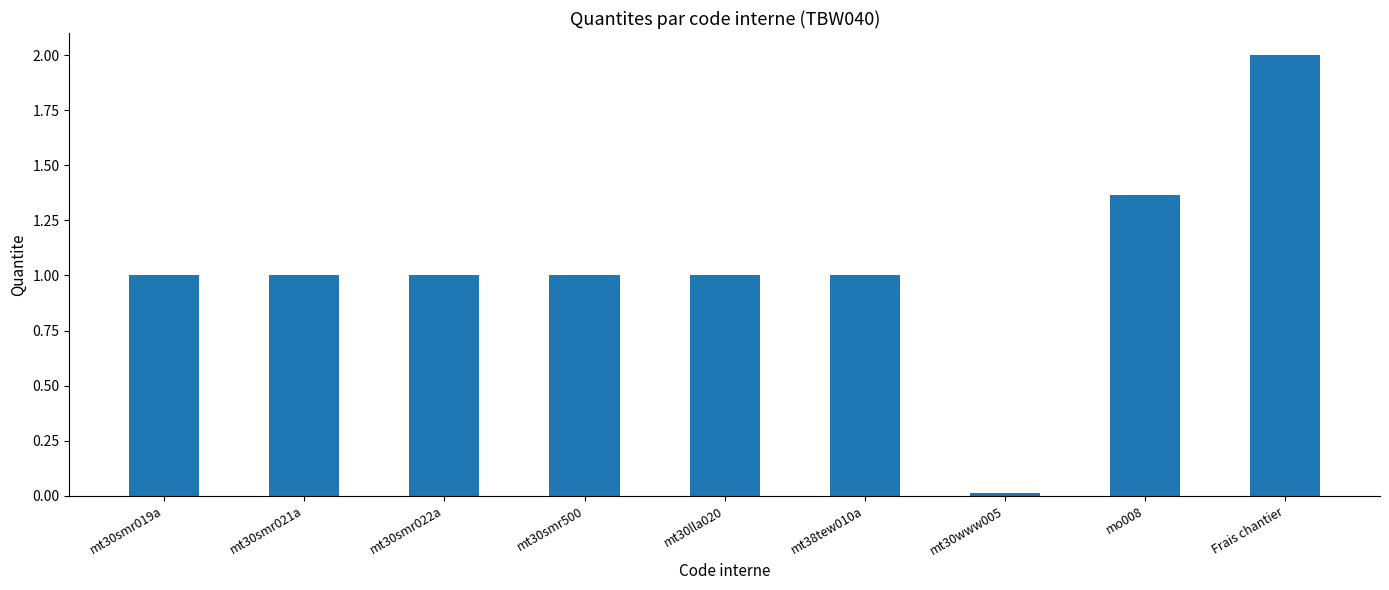

What is the sum of the values at mt38tew010a and mt30lla020?

2.0